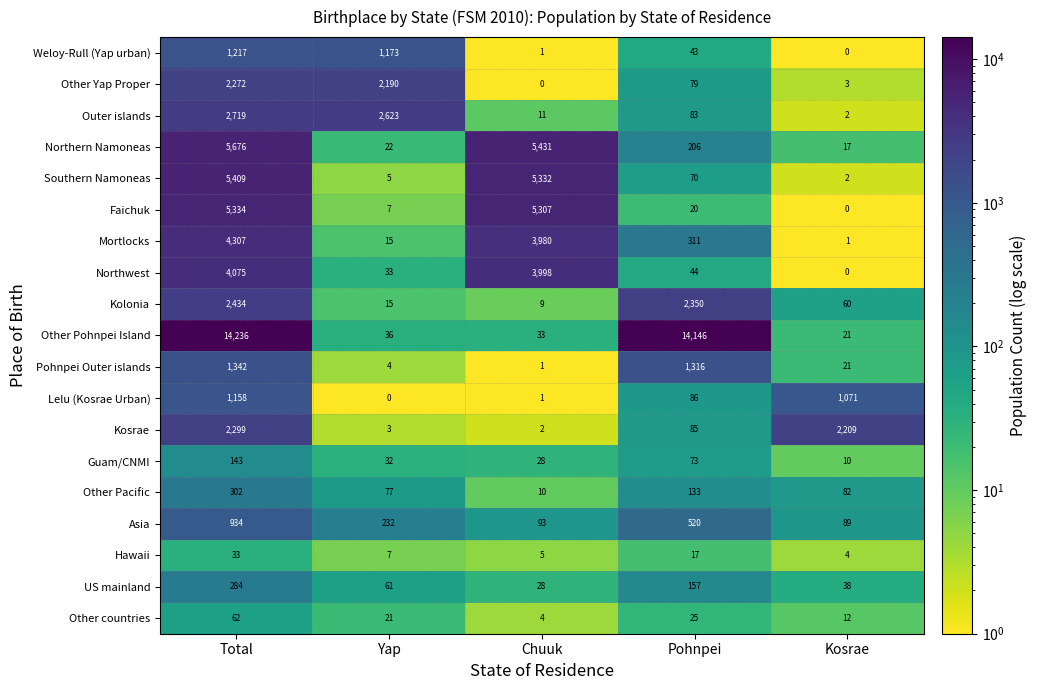

List the series in order of their peak value, highest first.

Other Pohnpei Island, Northern Namoneas, Southern Namoneas, Faichuk, Mortlocks, Northwest, Outer islands, Kolonia, Kosrae, Other Yap Proper, Pohnpei Outer islands, Weloy-Rull (Yap urban), Lelu (Kosrae Urban), Asia, Other Pacific, US mainland, Guam/CNMI, Other countries, Hawaii